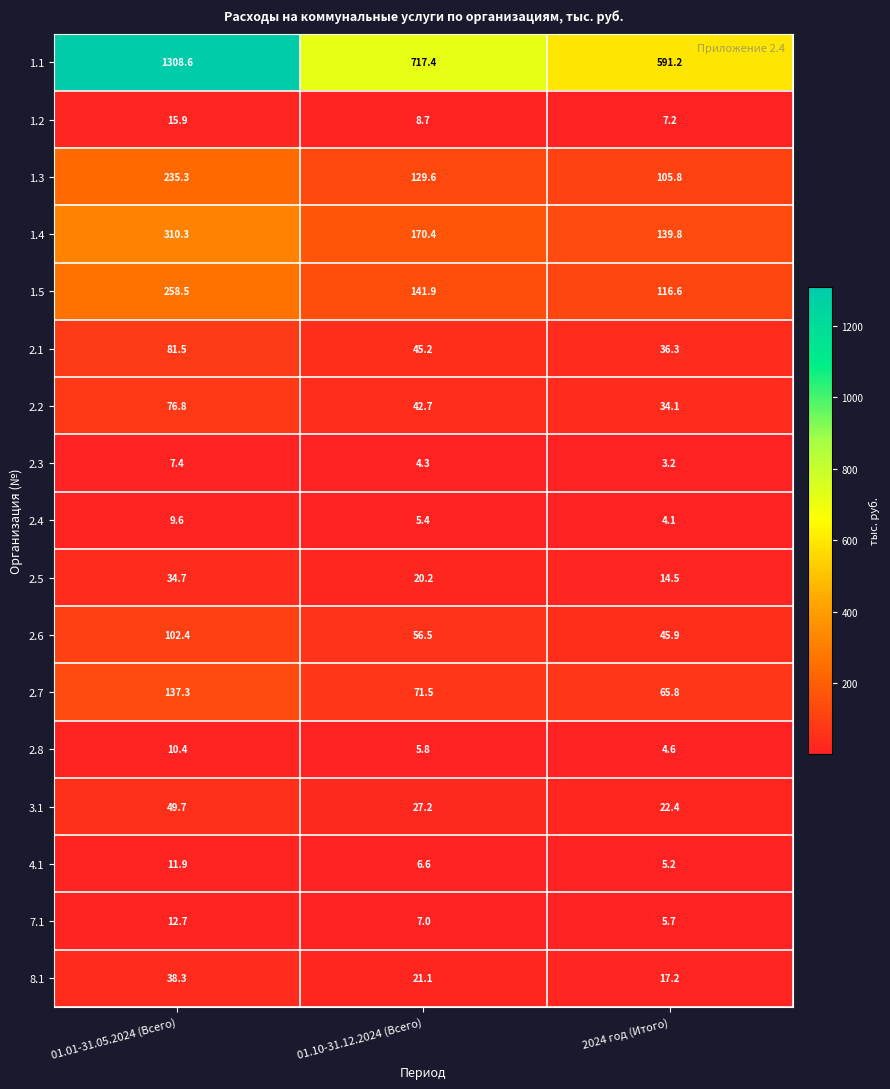

Which series has the largest total across all categories?

1.1